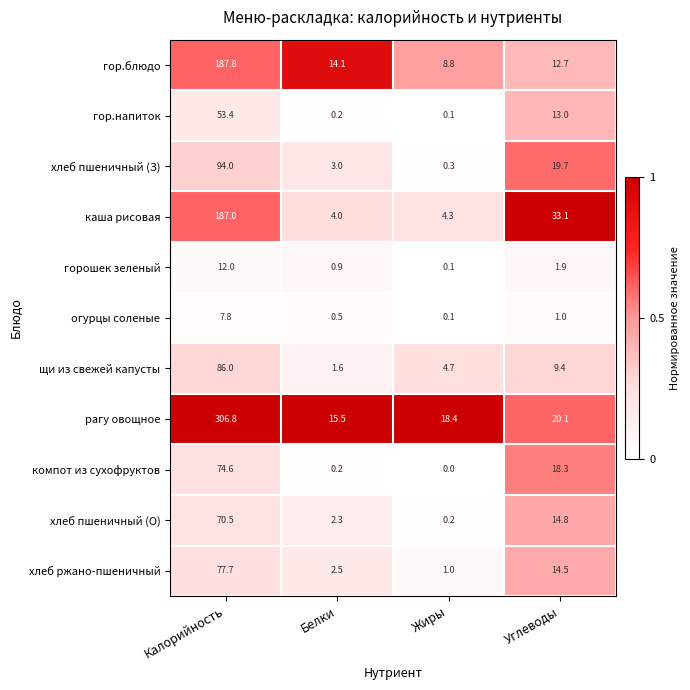

What is the total value across all series at Калорийность?

1157.6